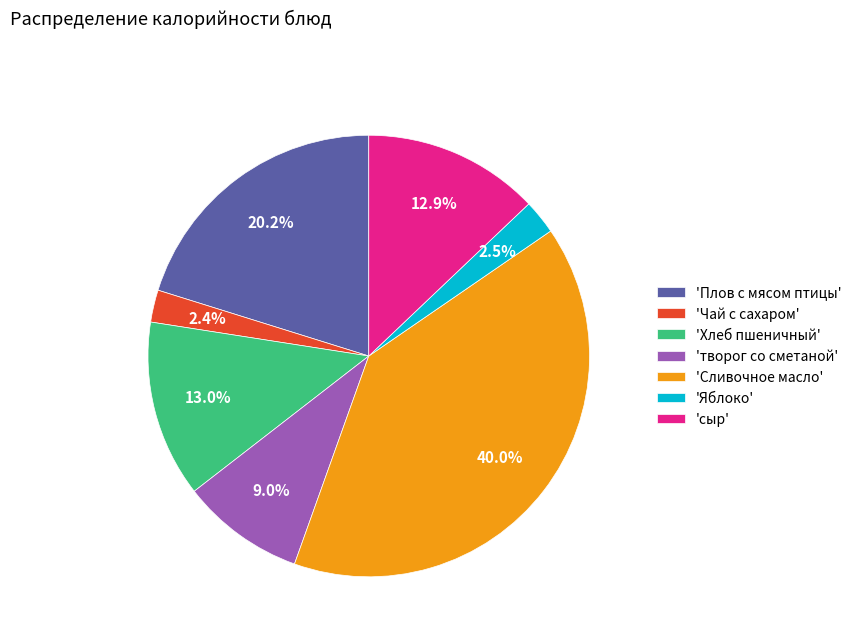

Which slice is the largest?

'Сливочное масло'